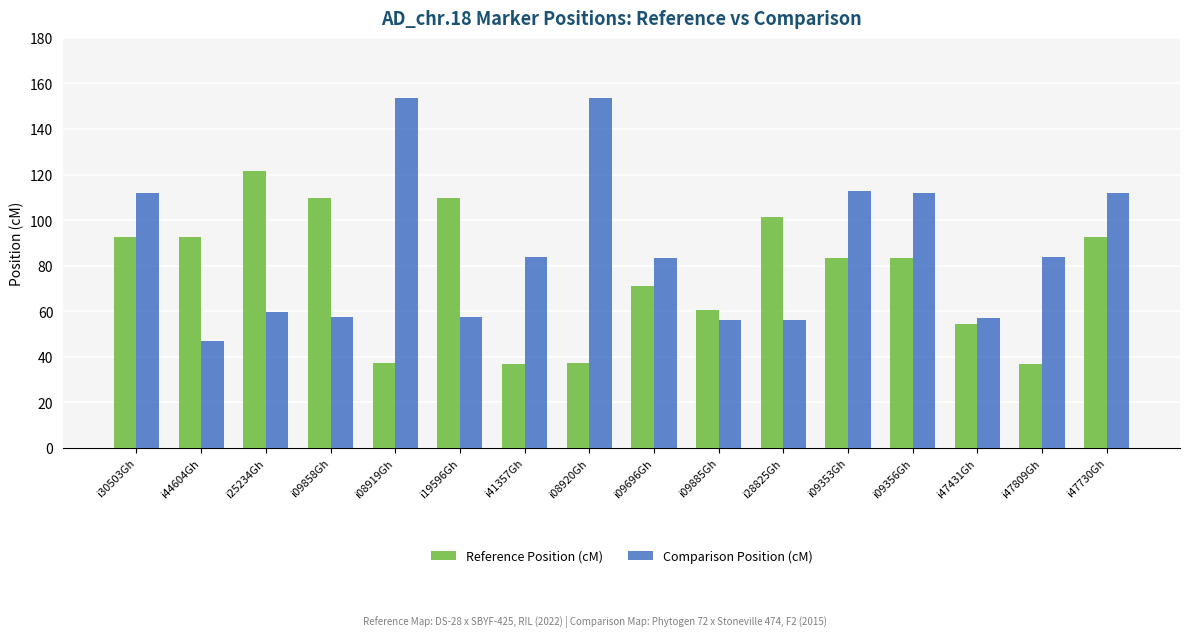

Read the Reference Position (cM) value at i09356Gh.

83.2